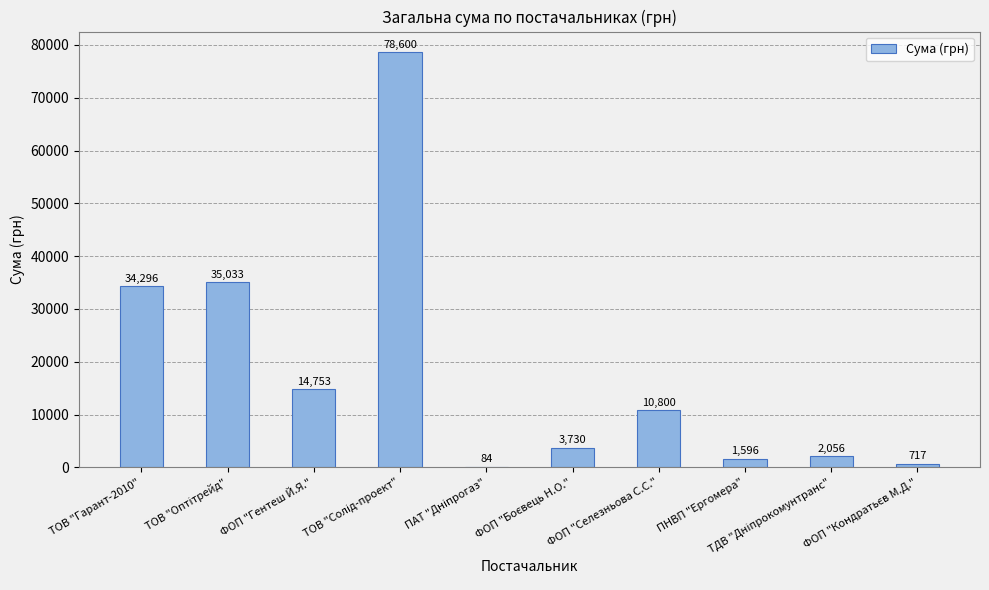

Is it true that the value at ТОВ "Гарант-2010" is 7248.7?

False